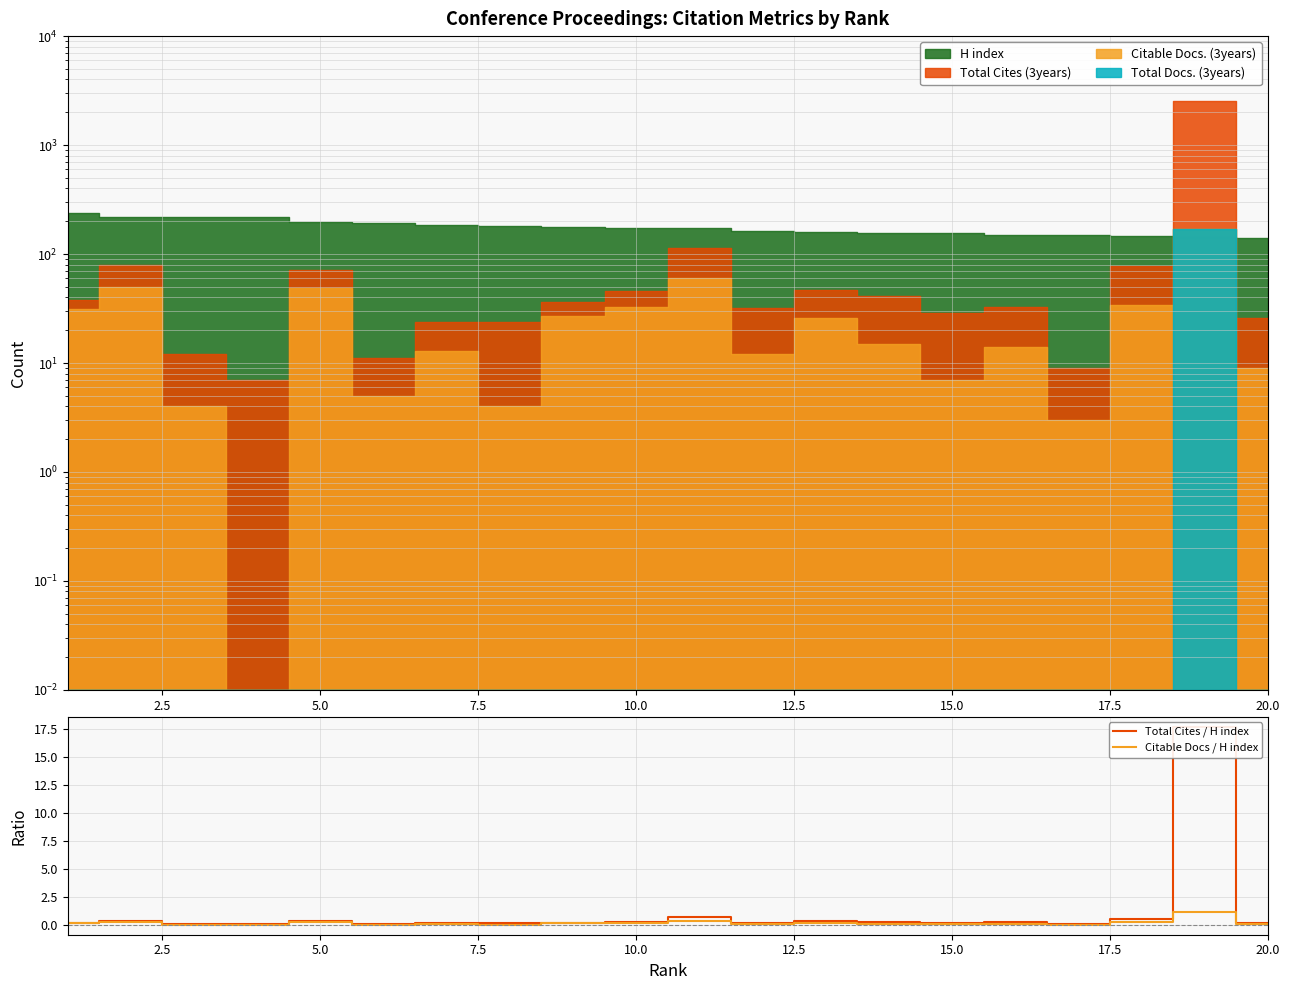

True or false: Citable Docs / H index and Total Cites / H index intersect in this chart.

False